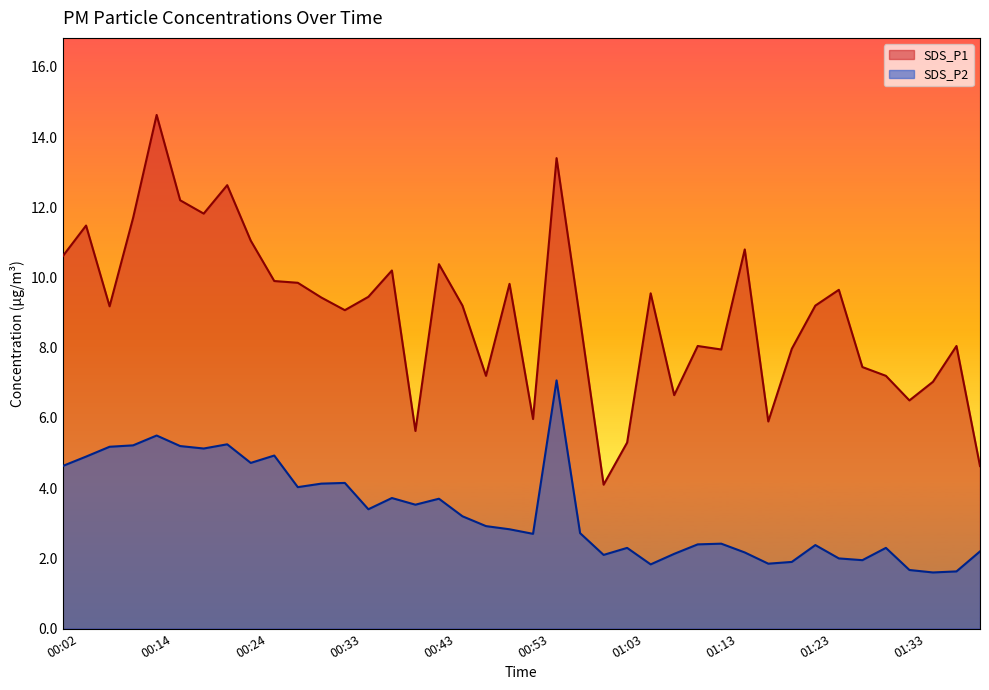

What is the label of the 12th point from the left?

00:31